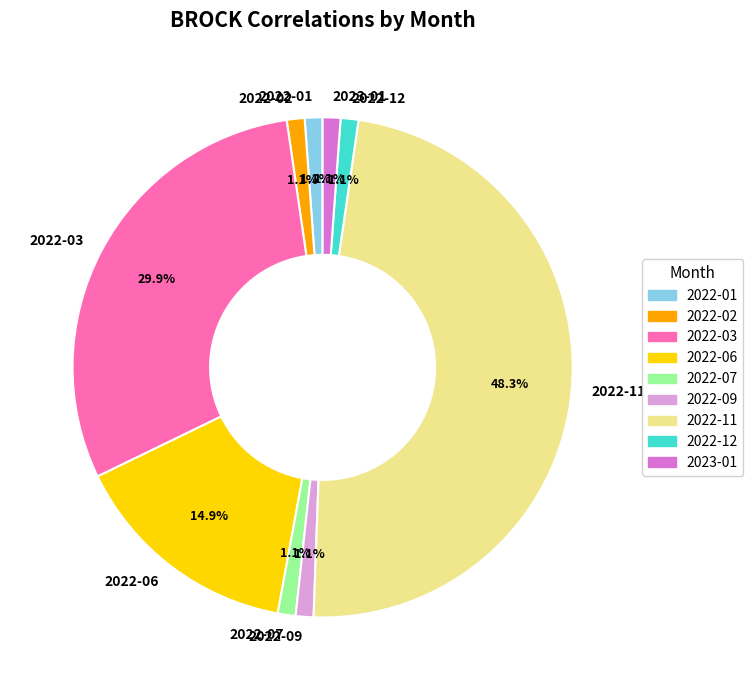

Does 2022-11 represent more than half of the total?

No